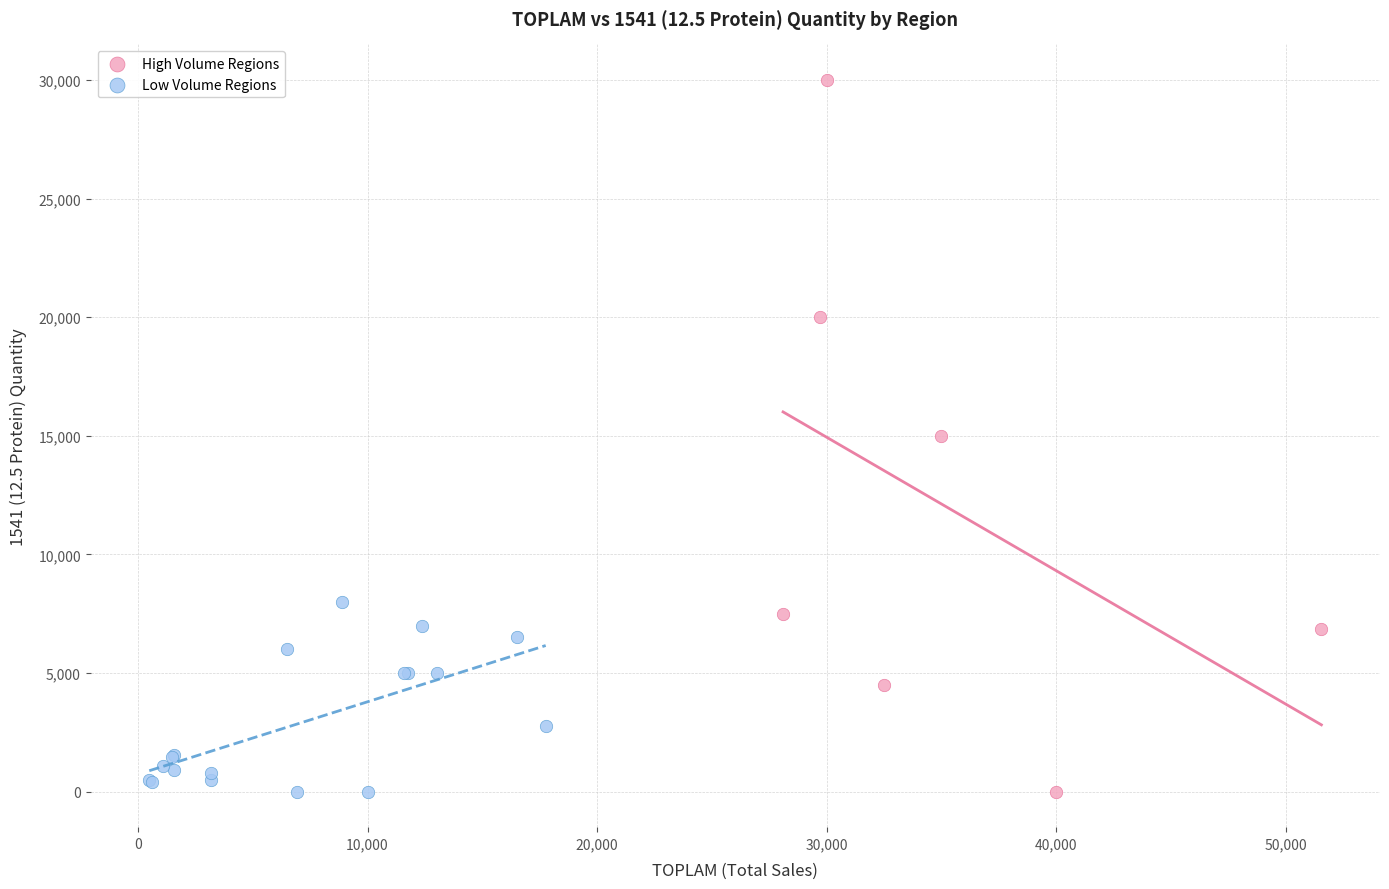

Which series has the largest Y range (max minus min)?

High Volume Regions